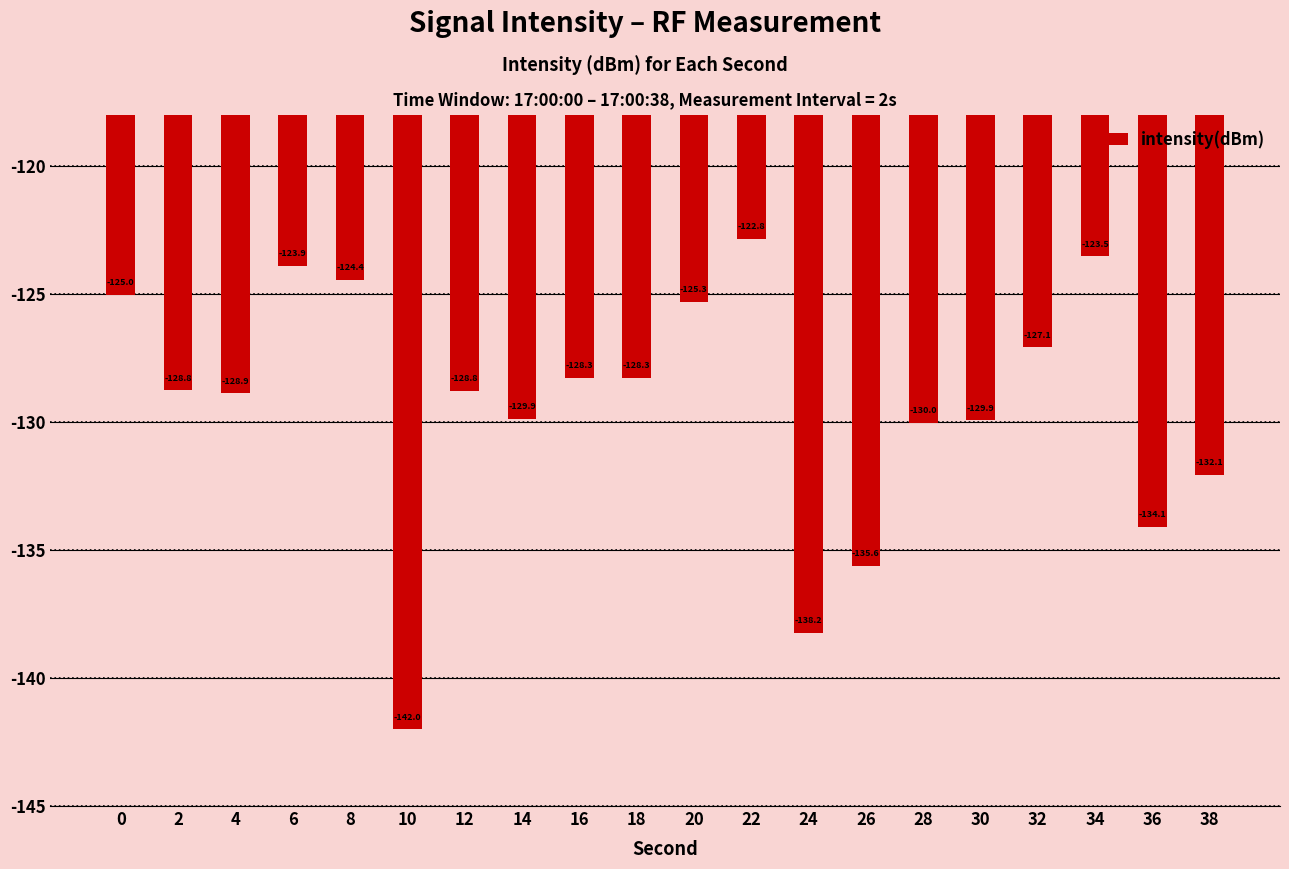

The chart shows a value of -50.0 at 22. True or false?

False